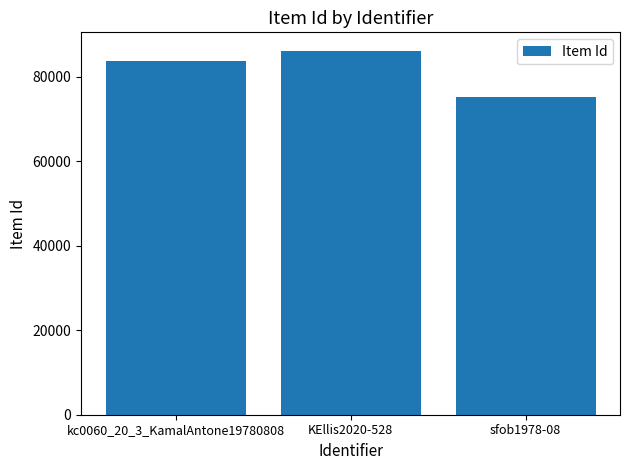

The chart shows a value of 75217 at sfob1978-08. True or false?

True